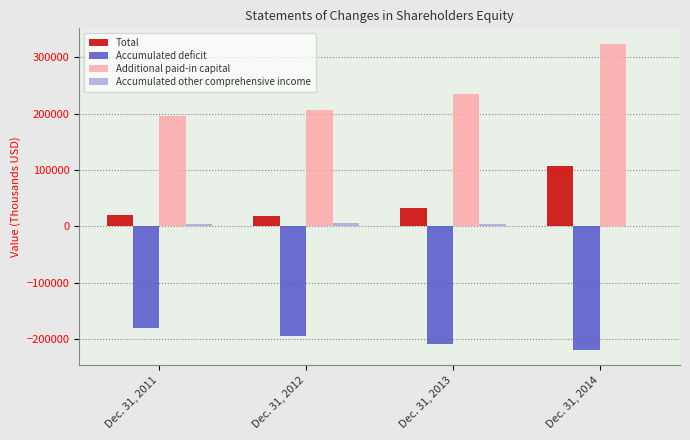

What is the sum of all Total values?

175257